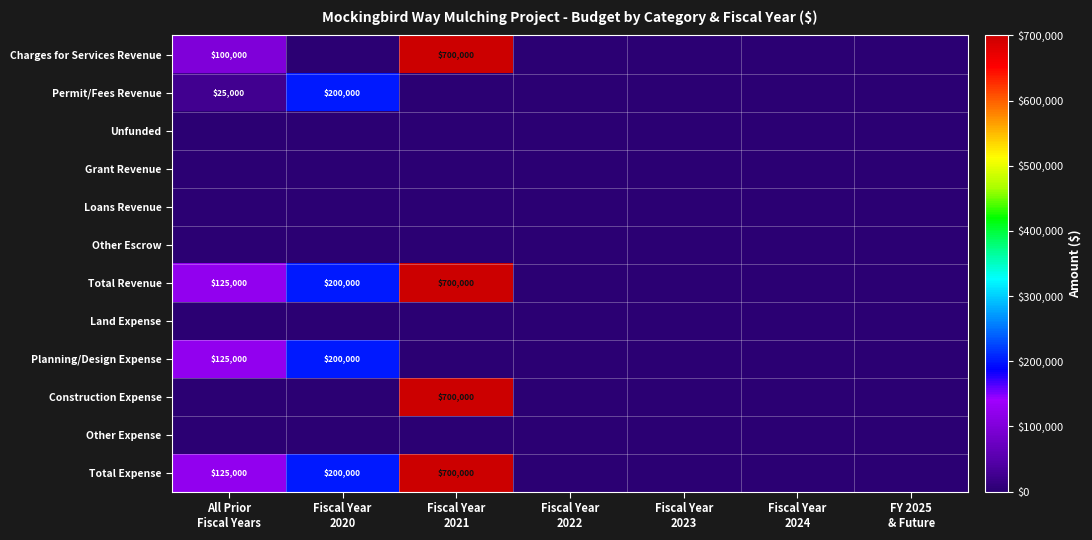

Rank the categories by Other Expense value from lowest to highest.

All Prior Fiscal Years, Fiscal Year 2020, Fiscal Year 2021, Fiscal Year 2022, Fiscal Year 2023, Fiscal Year 2024, FY 2025 & Future